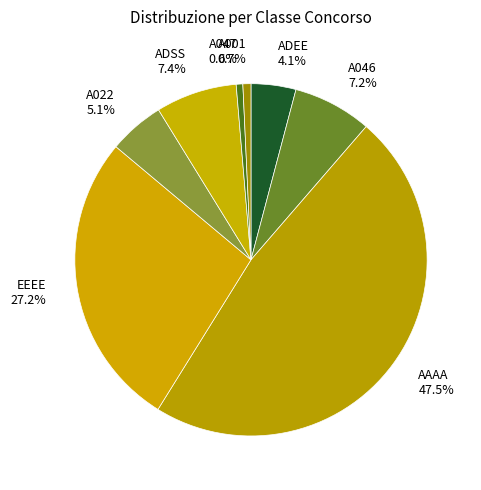

To the nearest percent, what is the difference between the largest and smallest slice percentages?

47%